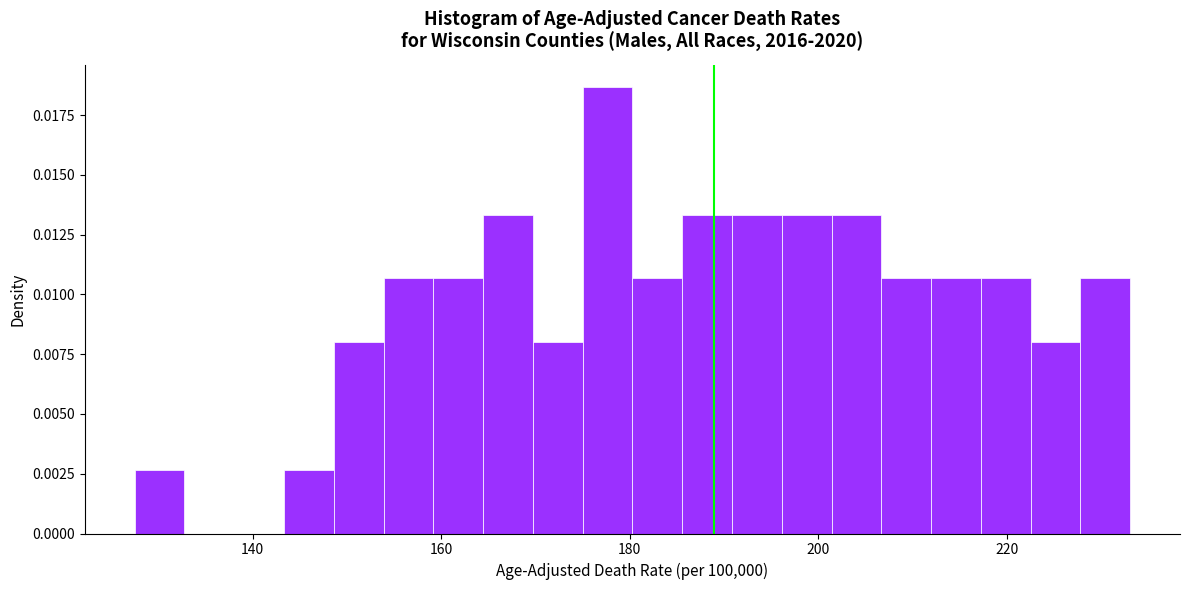

Read against the x-axis, roughly where is the centre of the tallest bar?

178